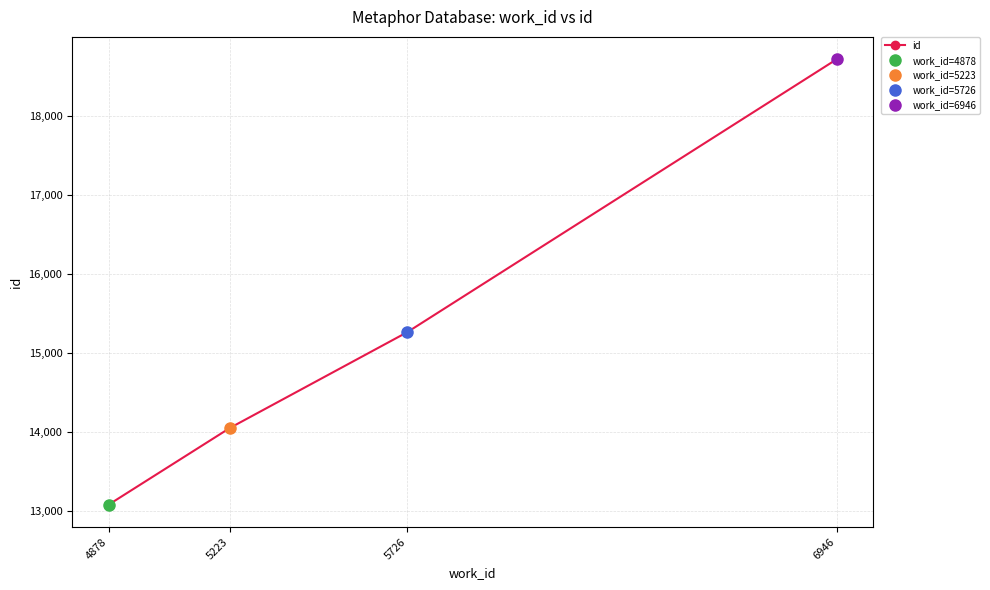

Reading left to right, what are all the values shown in this chart?

13080	14052	15262	18716